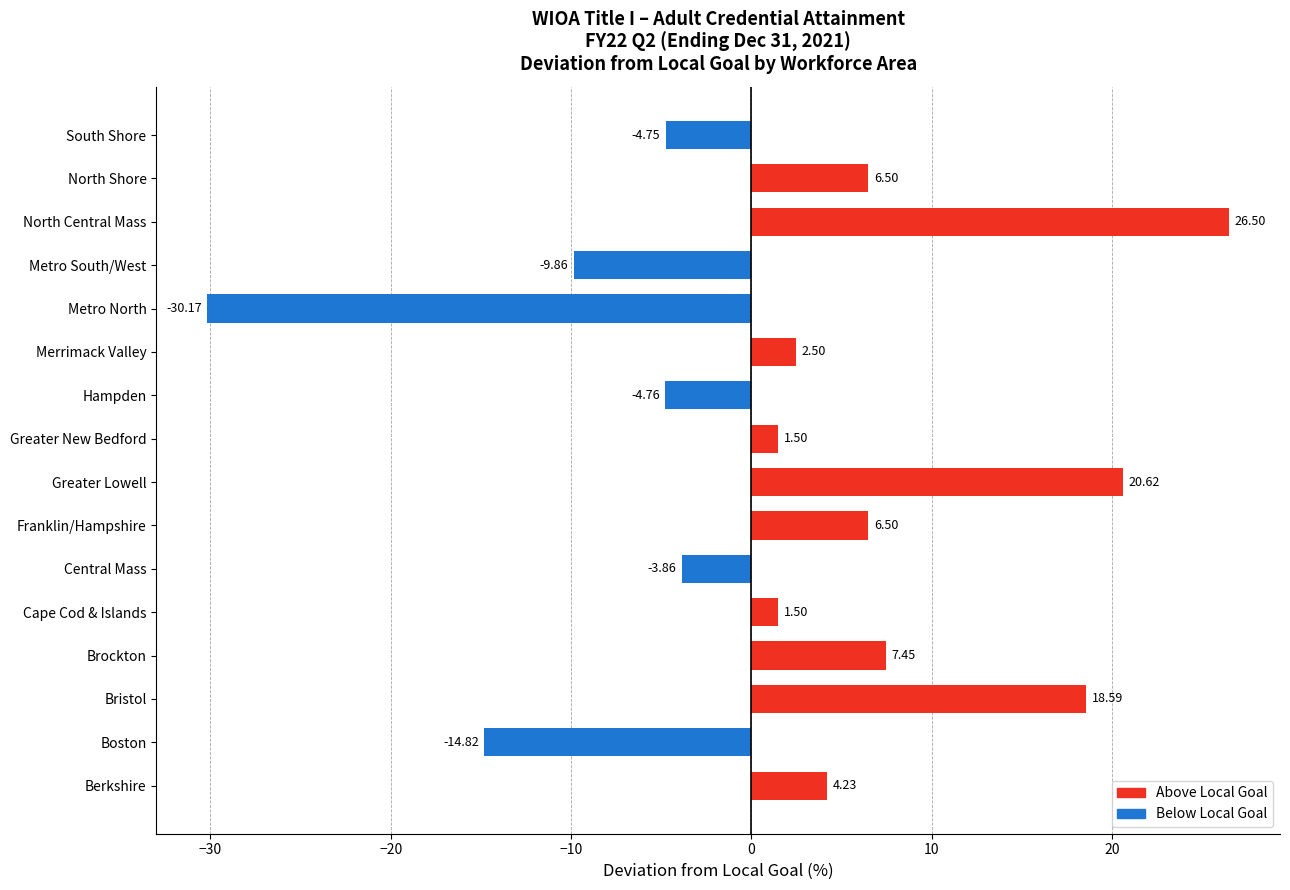

How many values are below 2?

8